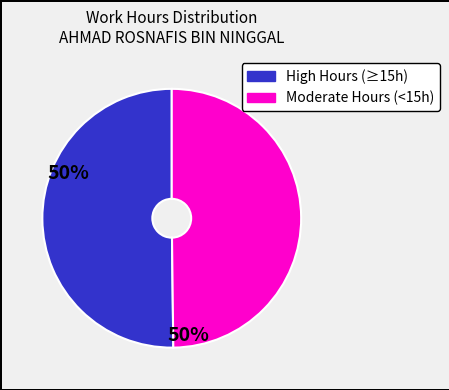

Count the number of slices in the pie.

2